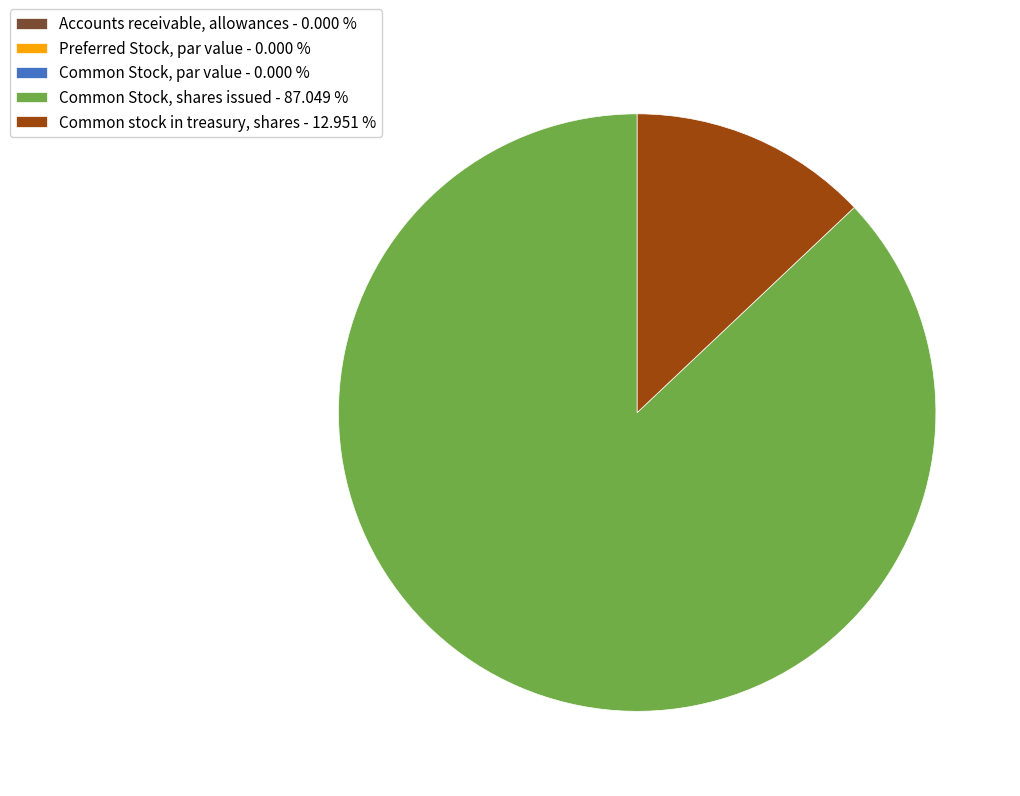

Does Common Stock, shares issued - 87.049 % account for over 50% of the chart?

Yes